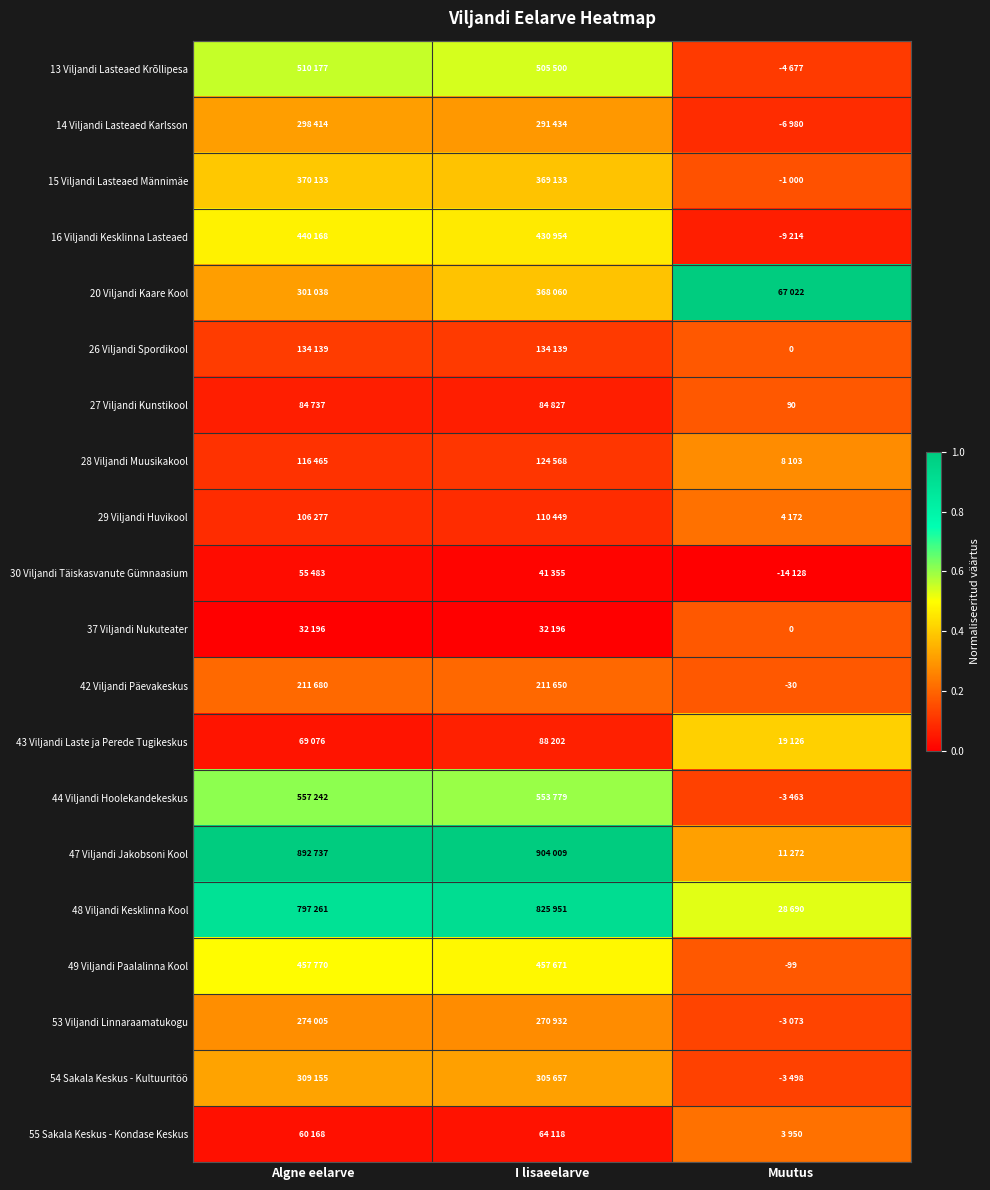

At how many categories does at least one series exceed 0?

3